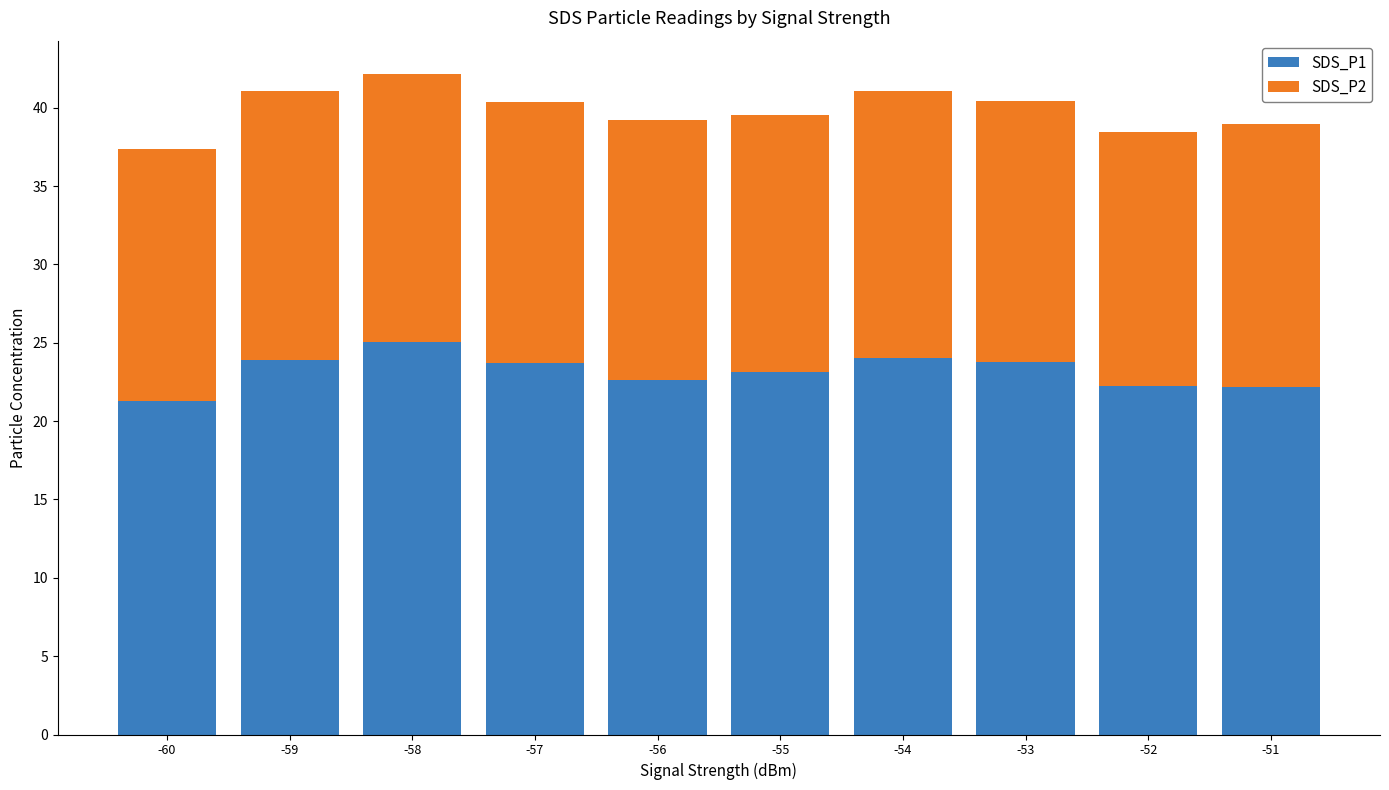

At which category is the sum across all series the highest?

-58